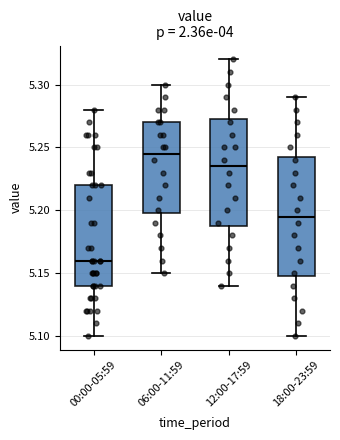

Which box has the highest median line?

06:00-11:59